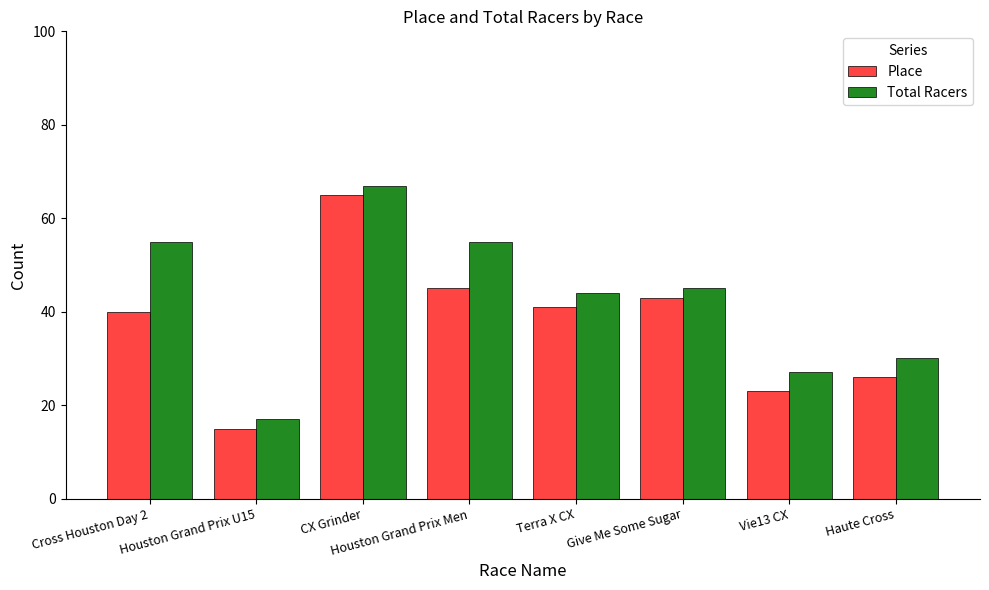

The Place series shows 65 at Terra X CX. True or false?

False